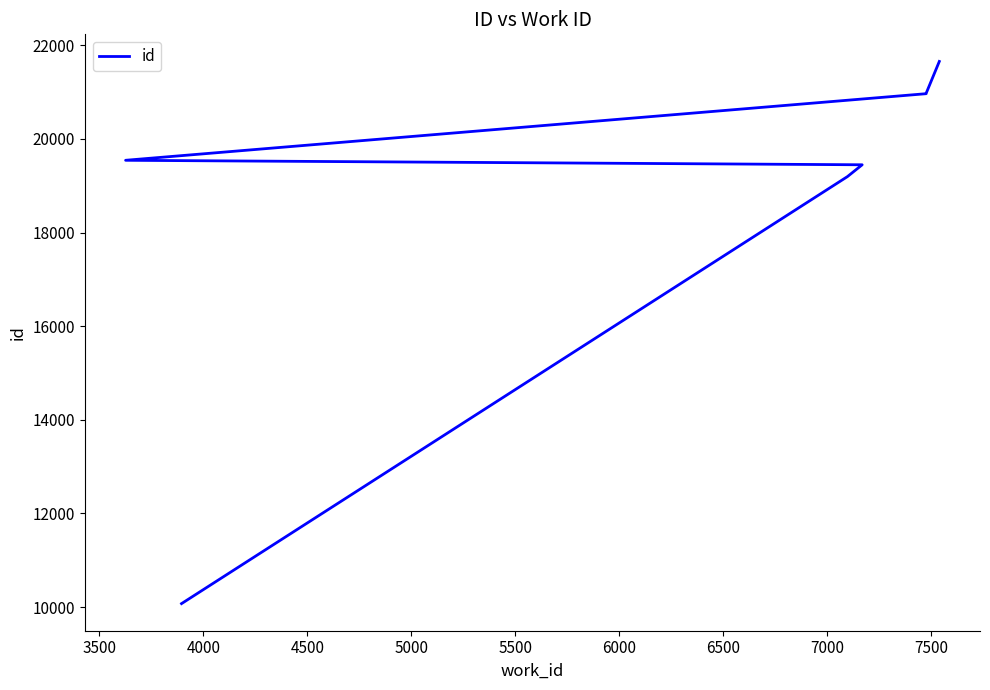

True or false: there are more than 2 points higher than both neighbors.

False